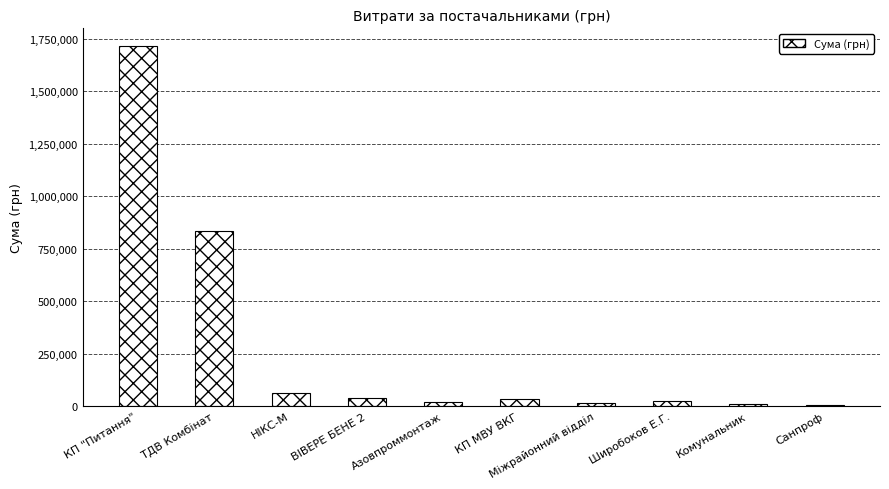

Are the bars horizontal?

No